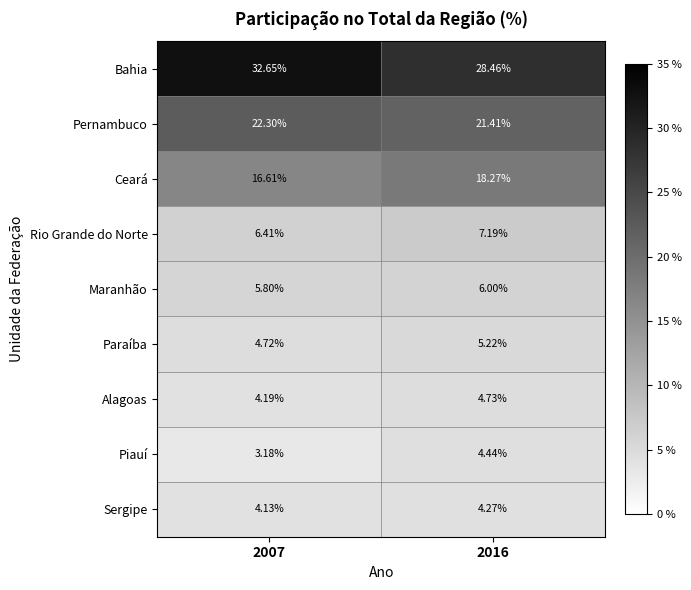

Which series has the widest spread of values?

Bahia